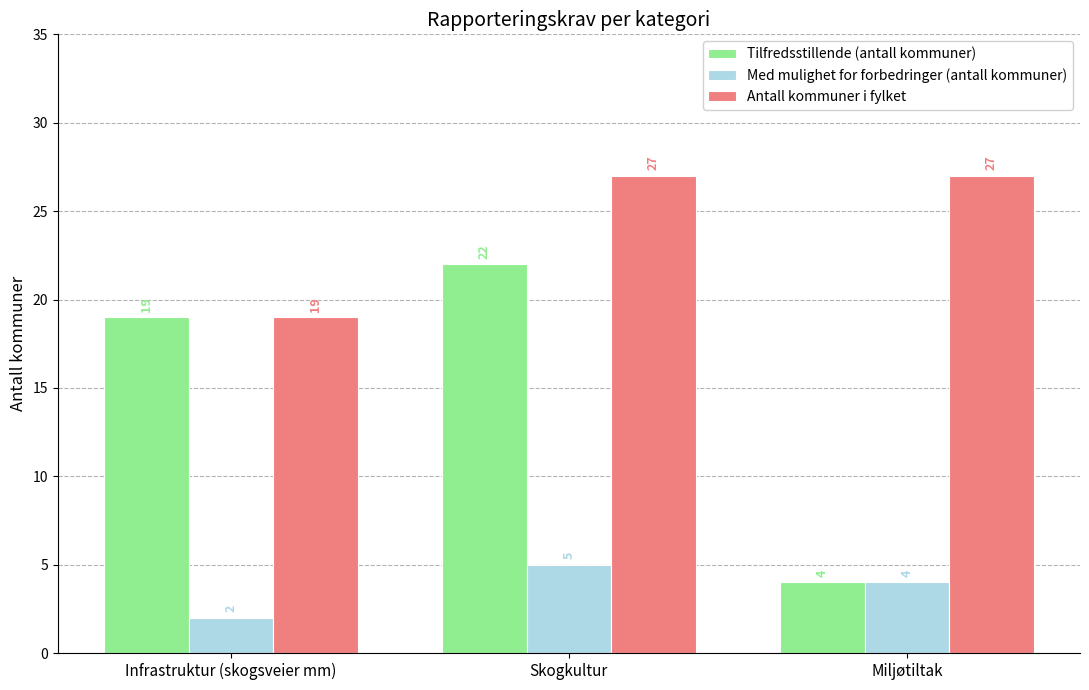

Does the chart contain stacked bars?

No